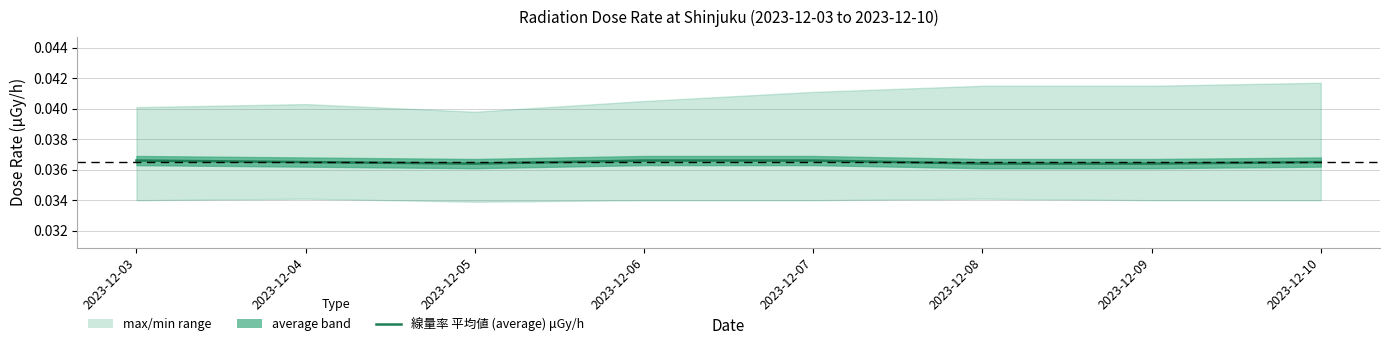

Reading left to right, transcribe all the data shown in this chart.

2023-12-03=0.0	2023-12-04=0.0	2023-12-05=0.0	2023-12-06=0.0	2023-12-07=0.0	2023-12-08=0.0	2023-12-09=0.0	2023-12-10=0.0